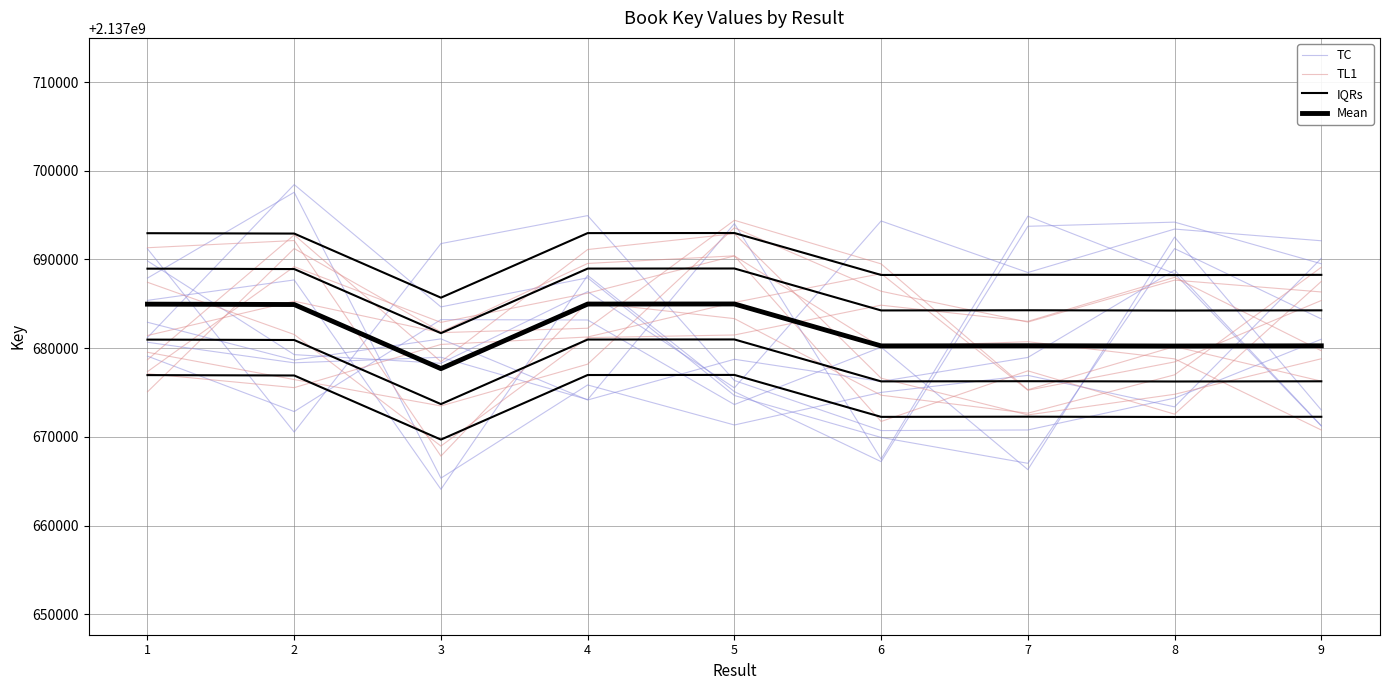

List the series in order of their peak value, highest first.

TC, TL1, Mean, IQRs